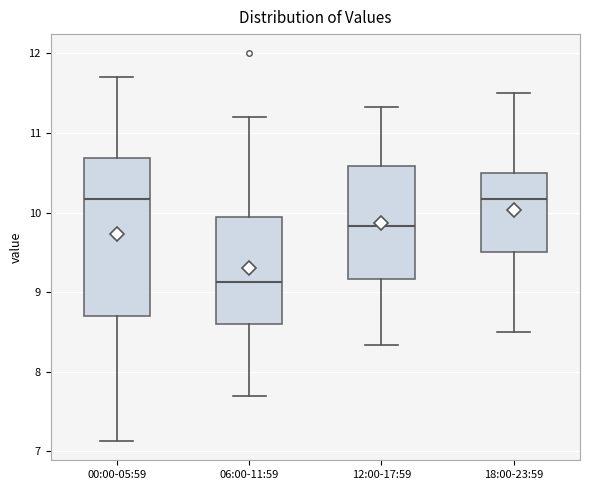

Reading left to right, transcribe this box plot: for each box, give where its median line is, the range the box spans, and where its two whiskers end, as read against the y-axis. The values are not printed on the chart, so give them approximately, as read against the axis.

00:00-05:59: median 10.2, box 8.7 to 10.7, whiskers 7.1 to 11.7
06:00-11:59: median 9.1, box 8.6 to 10.0, whiskers 7.7 to 11.2
12:00-17:59: median 9.8, box 9.2 to 10.6, whiskers 8.3 to 11.3
18:00-23:59: median 10.2, box 9.5 to 10.5, whiskers 8.5 to 11.5